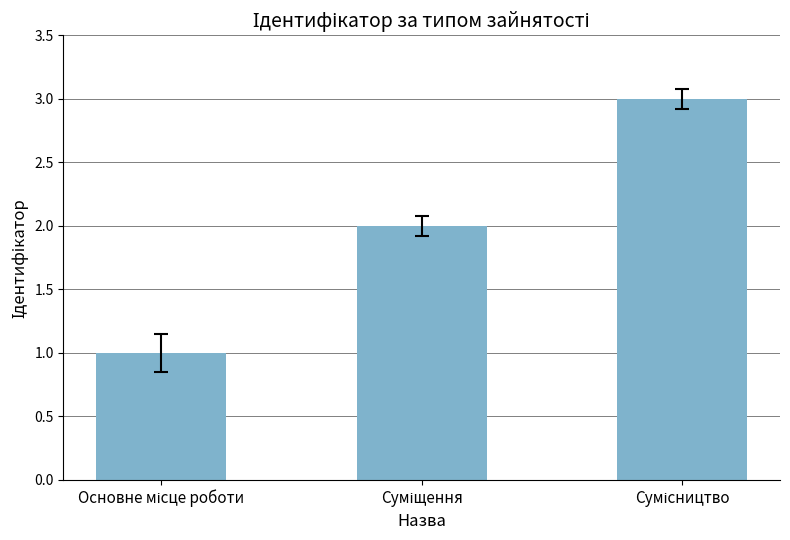

What is the greatest value displayed?

3